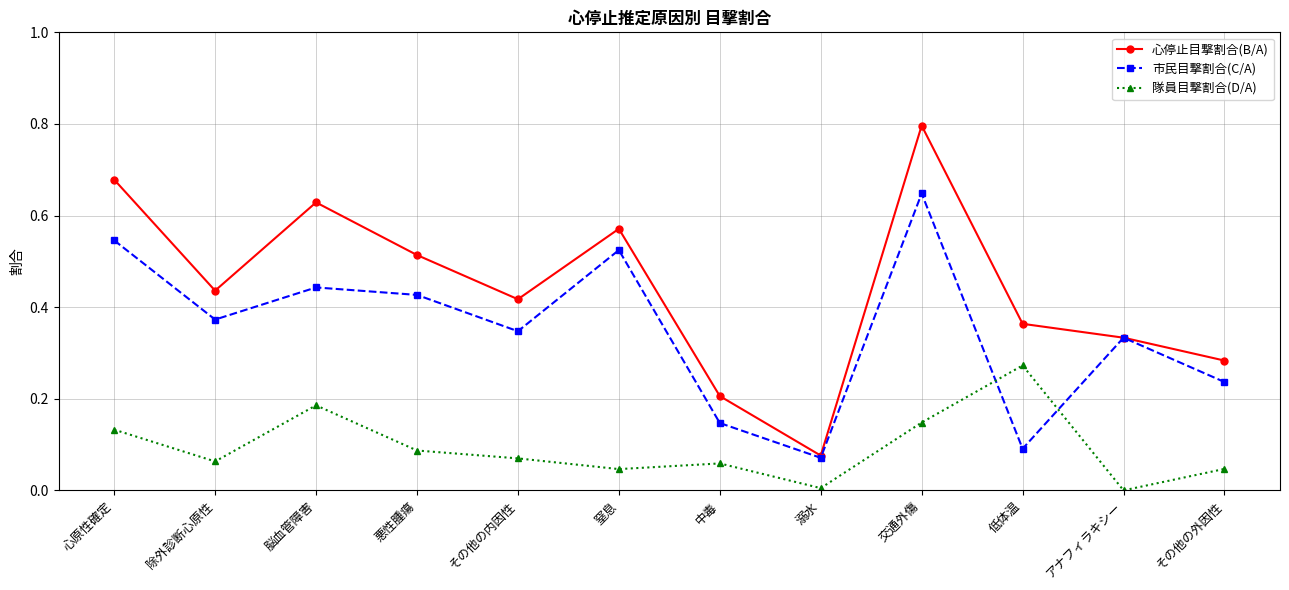

At how many categories does at least one series exceed 0?

12